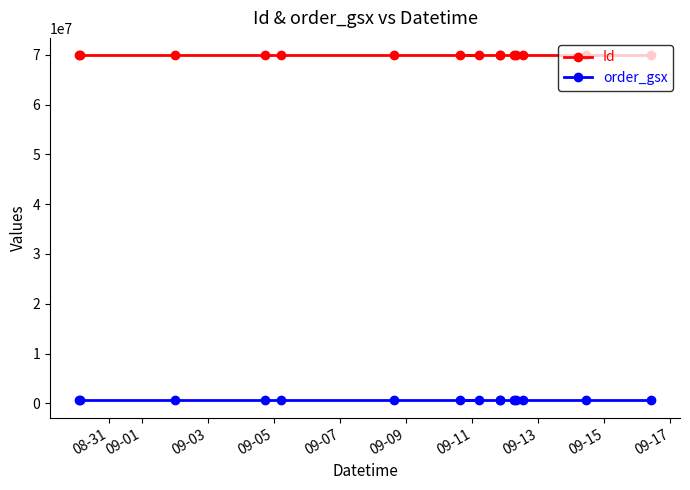

Which series has the widest spread of values?

Id